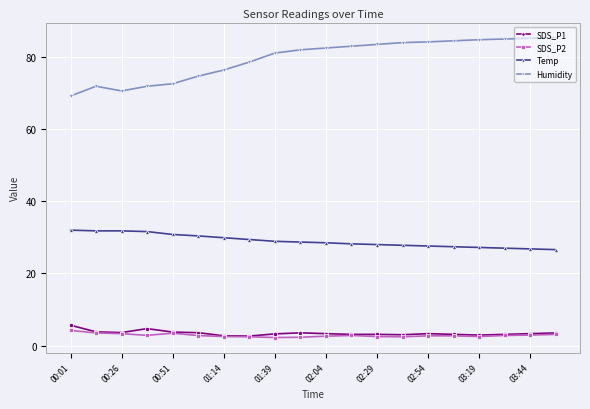

What is the smallest value displayed?

2.2